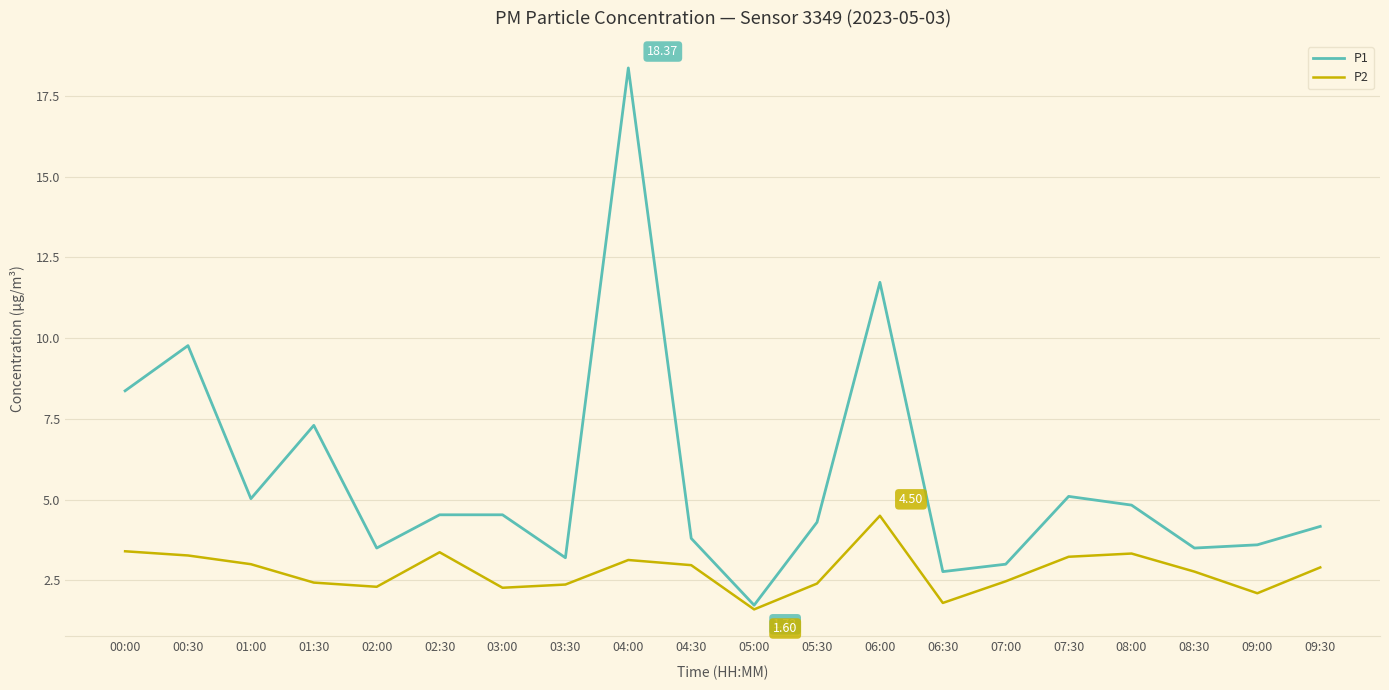

The P1 series shows 9.8 at 00:30. True or false?

True